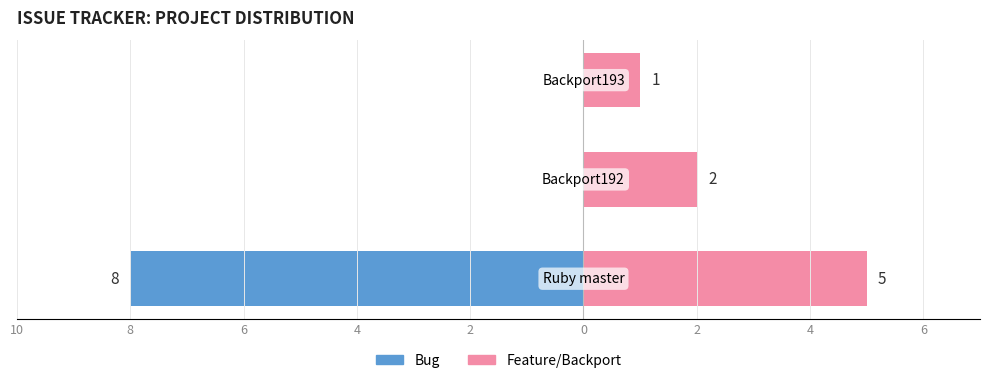

What are all the series names shown in the legend?

Bug, Feature/Backport